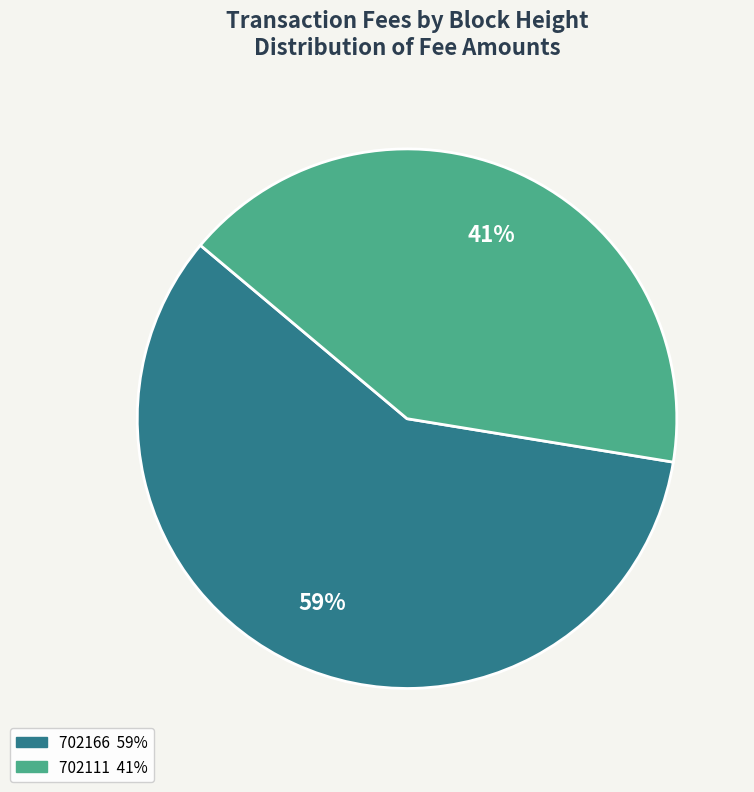

Between 702166 and 702111, which is larger?

702166